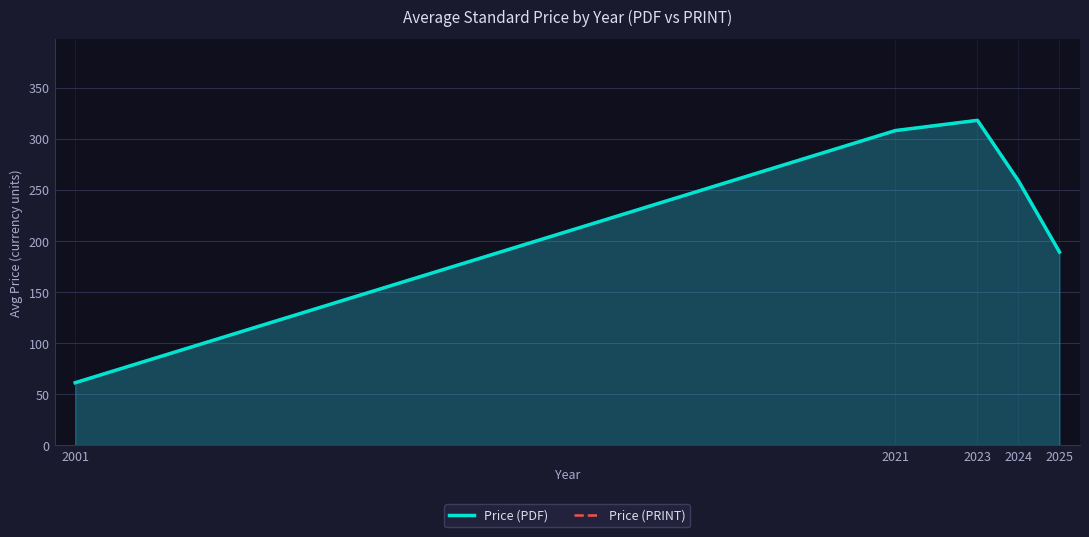

What are all the series names shown in the legend?

Price (PDF), Price (PRINT)